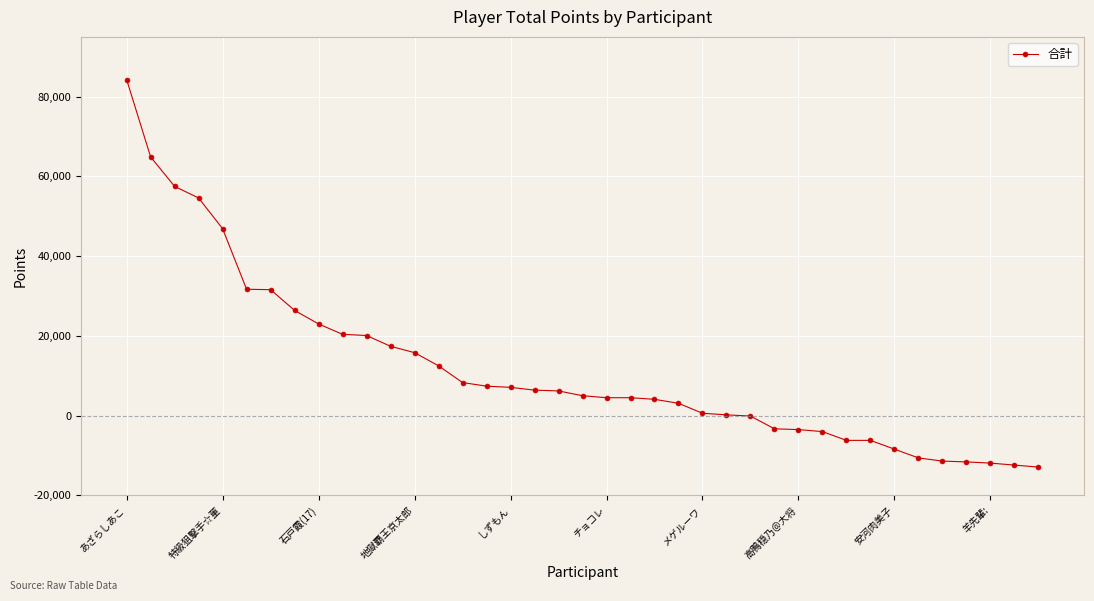

What is the greatest value displayed?

84300